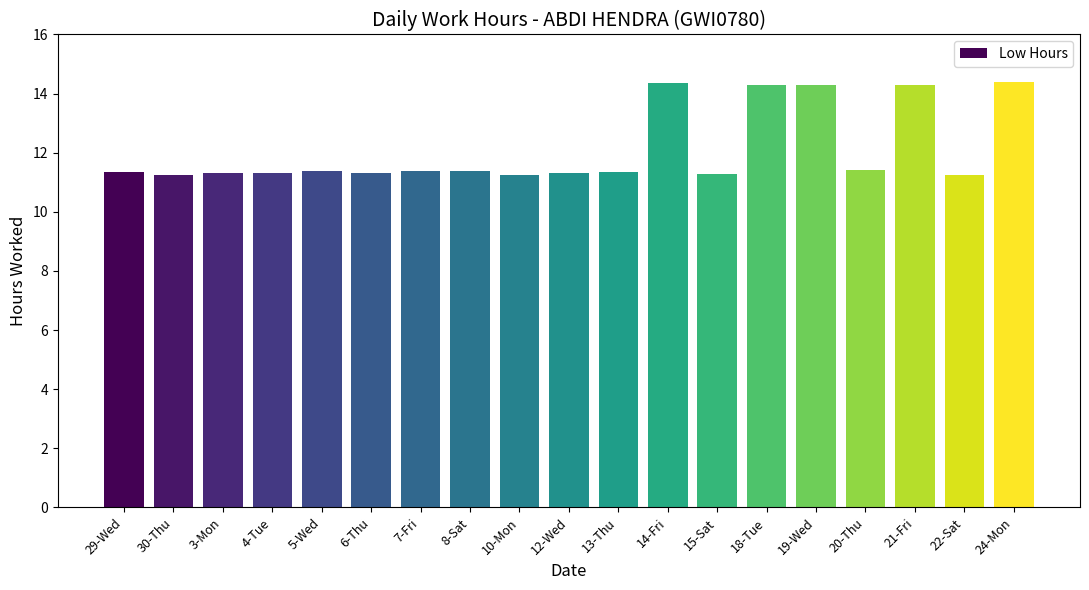

Is it true that the value at 19-Wed is 14.3?

True